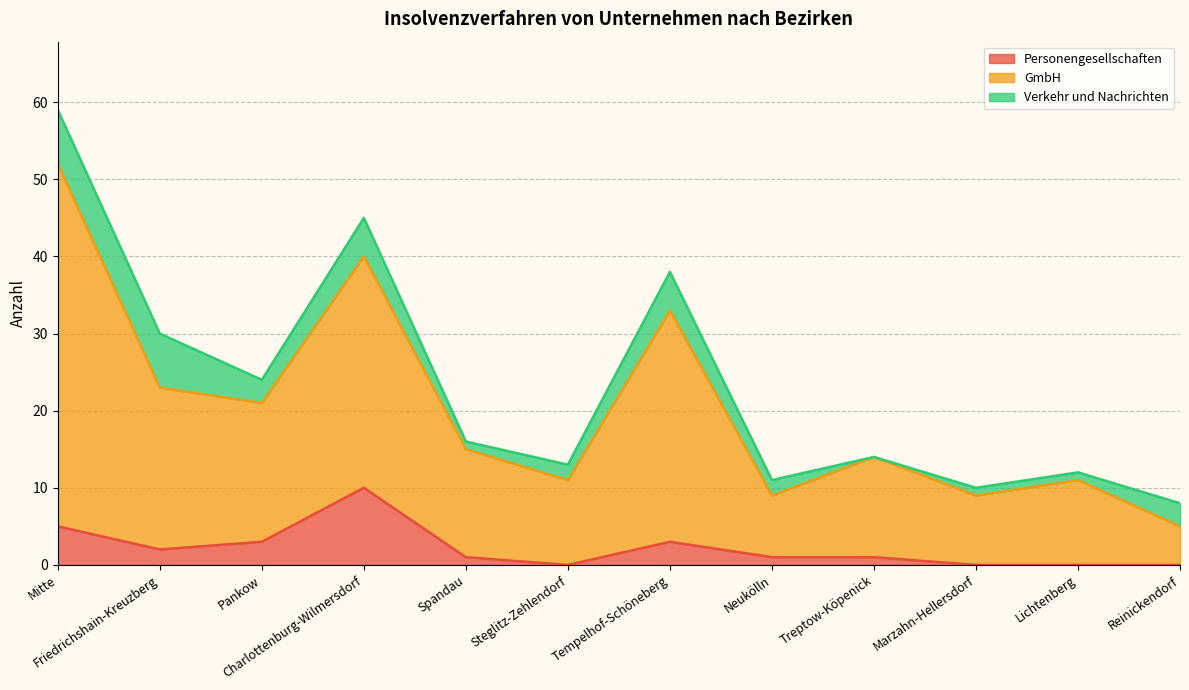

At which category is the sum across all series the highest?

Mitte